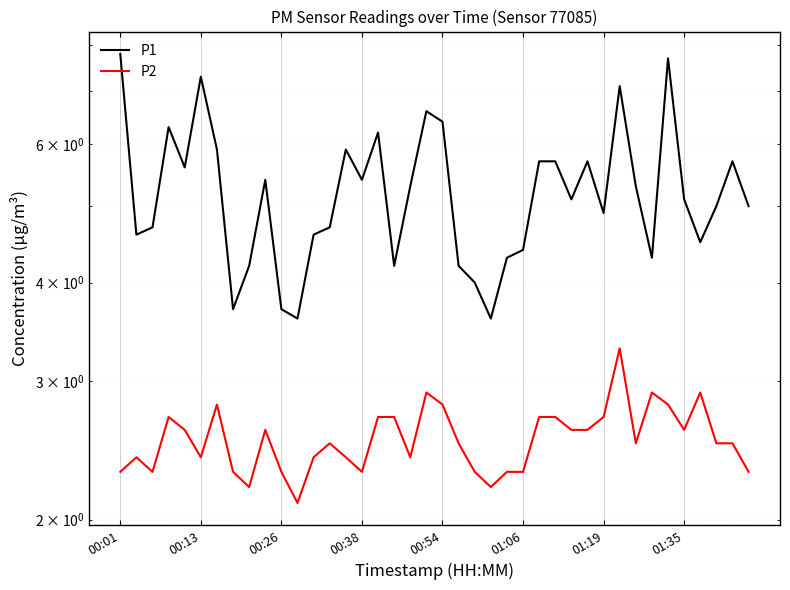

True or false: P1 and P2 intersect in this chart.

False